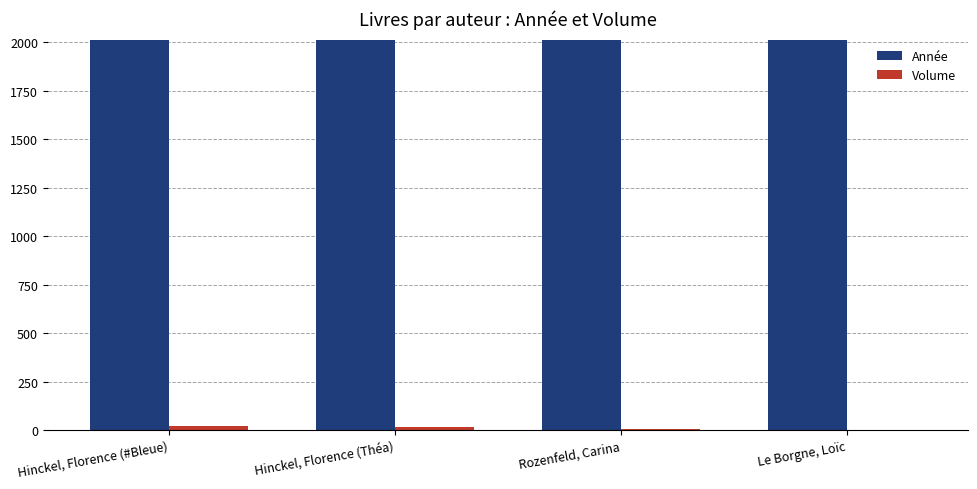

Count the number of data series in this chart.

2